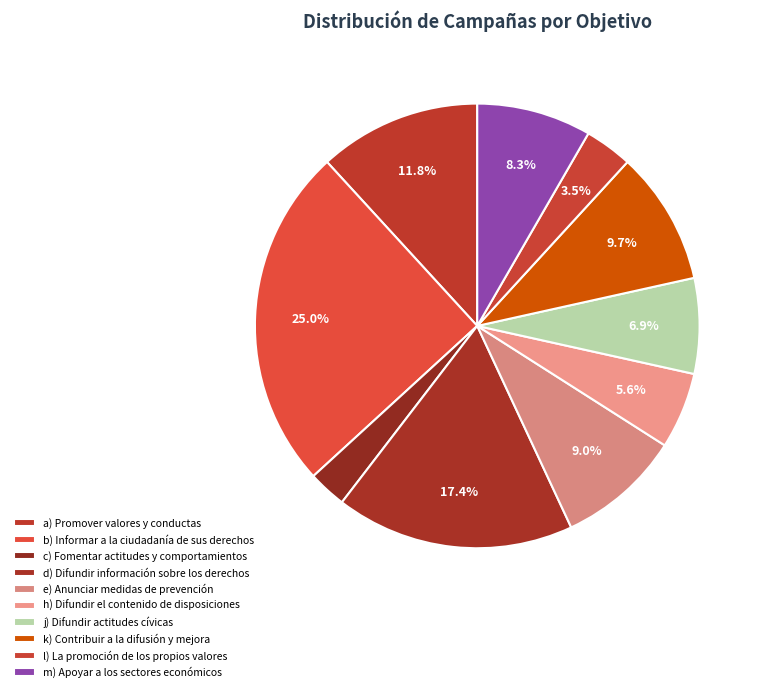

The e) Anunciar medidas de prevención slice represents 15% of the pie. True or false?

False